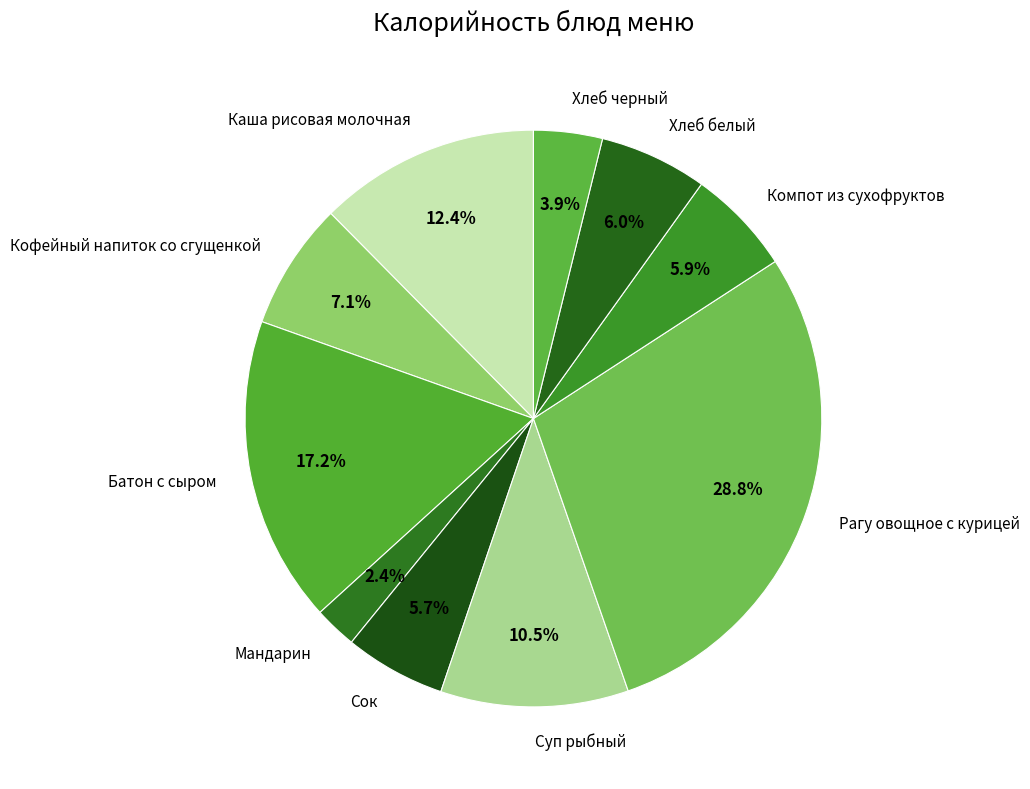

To the nearest percent, what percentage of the pie is Каша рисовая молочная?

12%